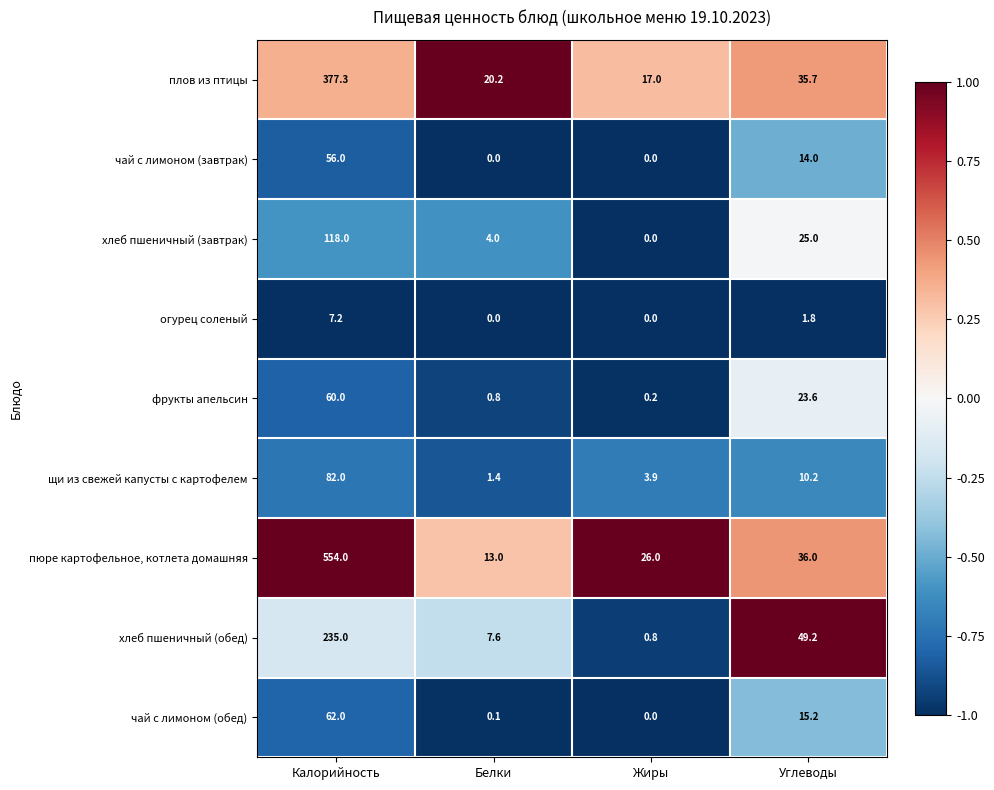

Rank the series by their maximum value, from lowest to highest.

огурец соленый, чай с лимоном (завтрак), фрукты апельсин, чай с лимоном (обед), щи из свежей капусты с картофелем, хлеб пшеничный (завтрак), хлеб пшеничный (обед), плов из птицы, пюре картофельное, котлета домашняя